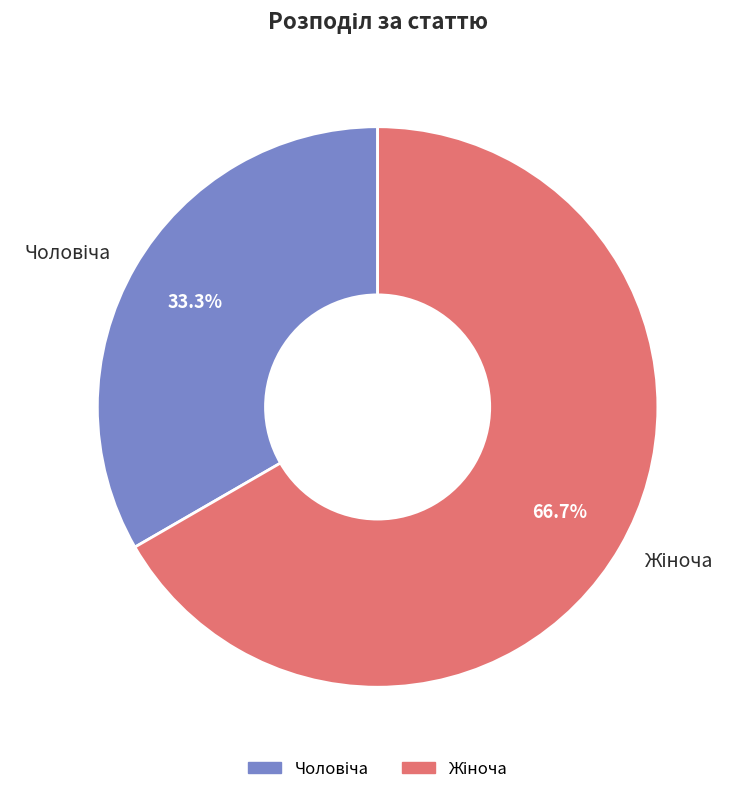

Is there any slice that represents more than half of the pie?

Yes